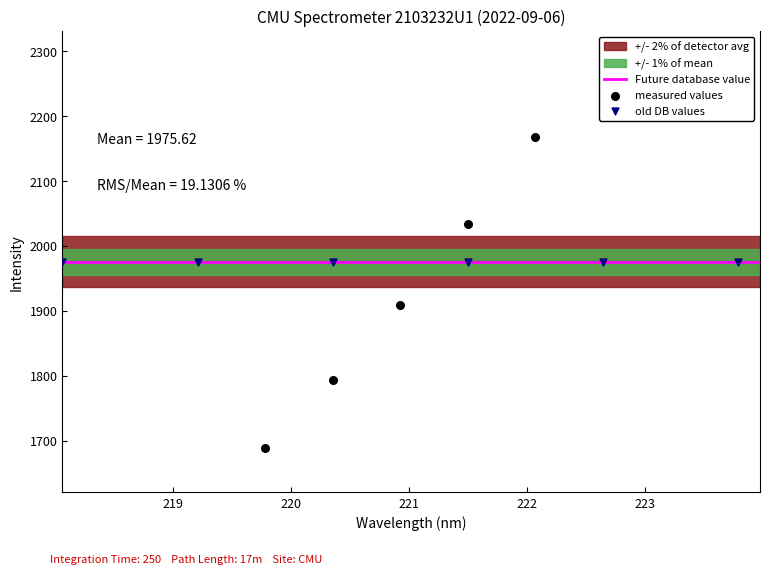

Which has a higher value, 222.4538 or 218.0596?

222.4538